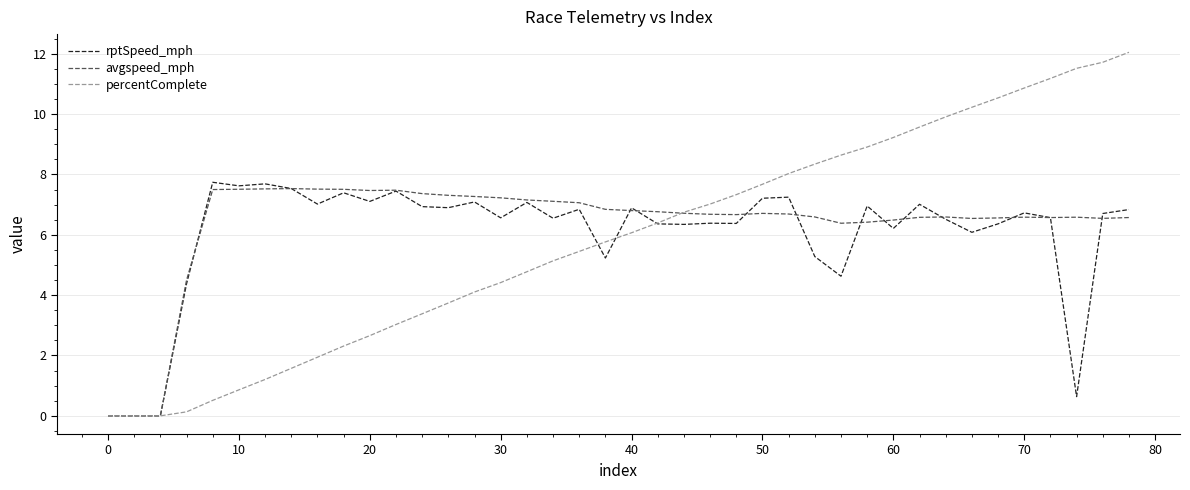

What is the highest value of the rptSpeed_mph series?

7.7